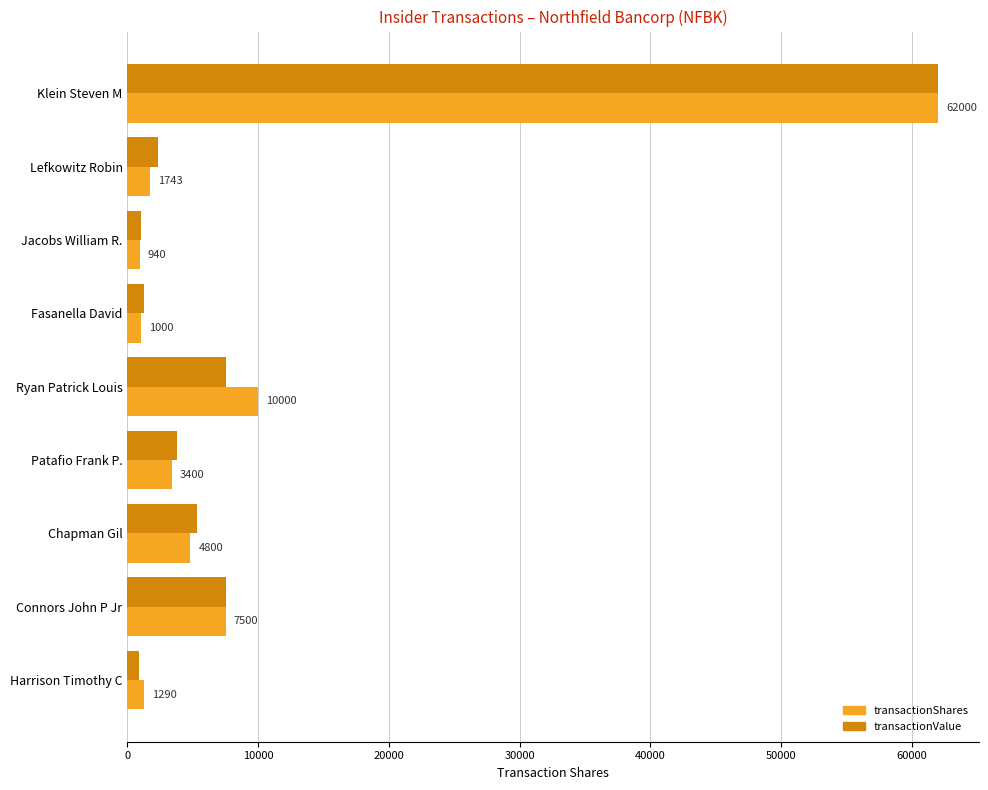

What is the smallest value displayed?

873.4